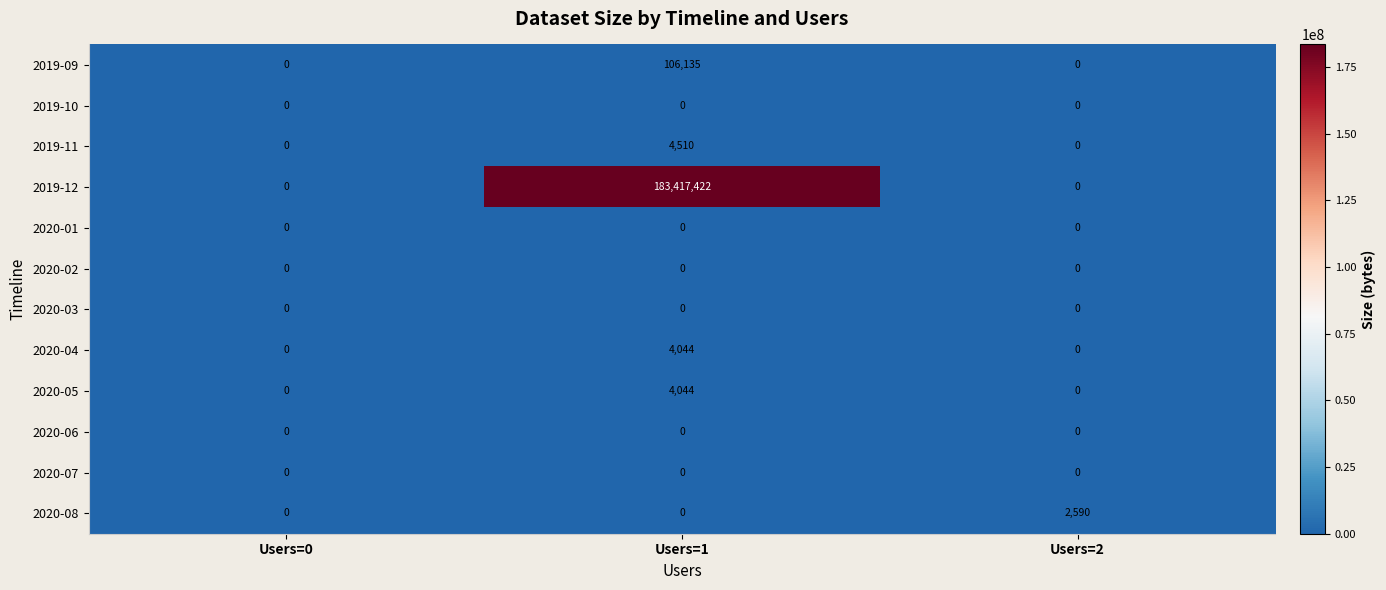

What is the difference between the maximum and minimum values in the 2019-09 series?

106135